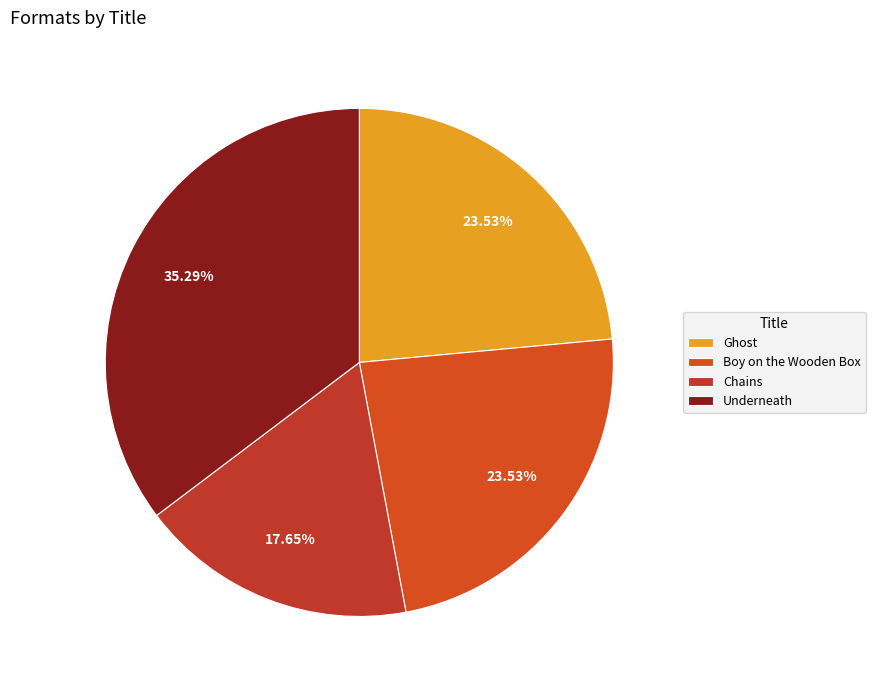

How many slices are in this pie chart?

4